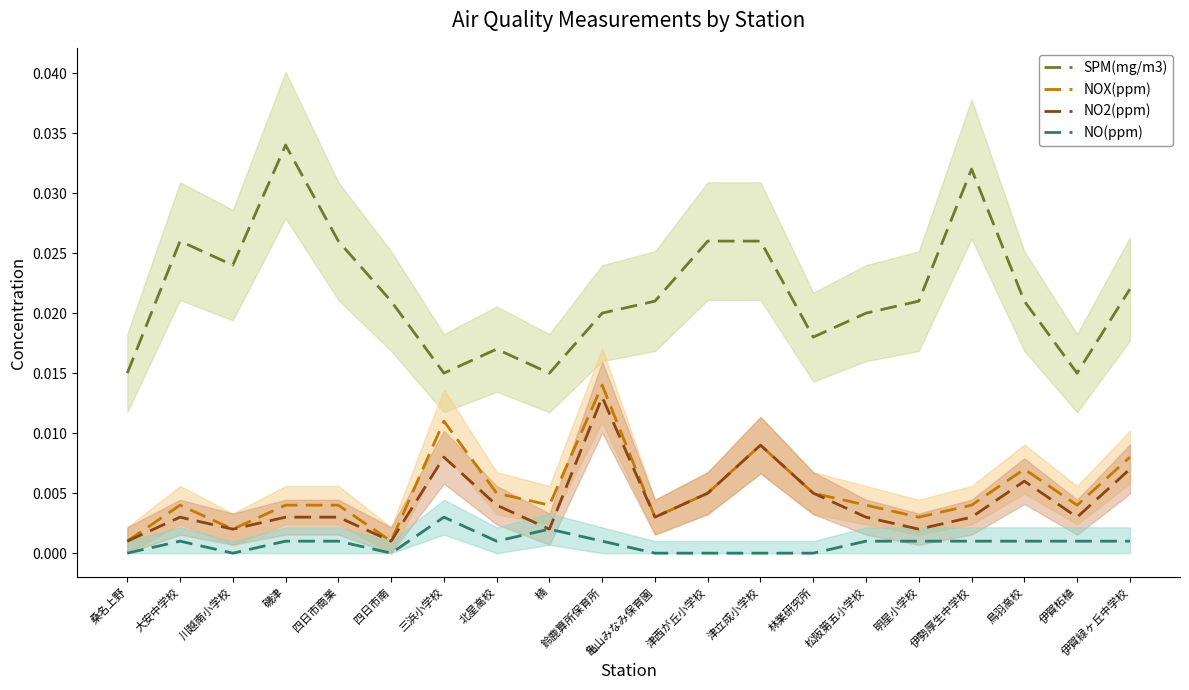

True or false: NOX(ppm) has more than 2 interior local peaks.

True